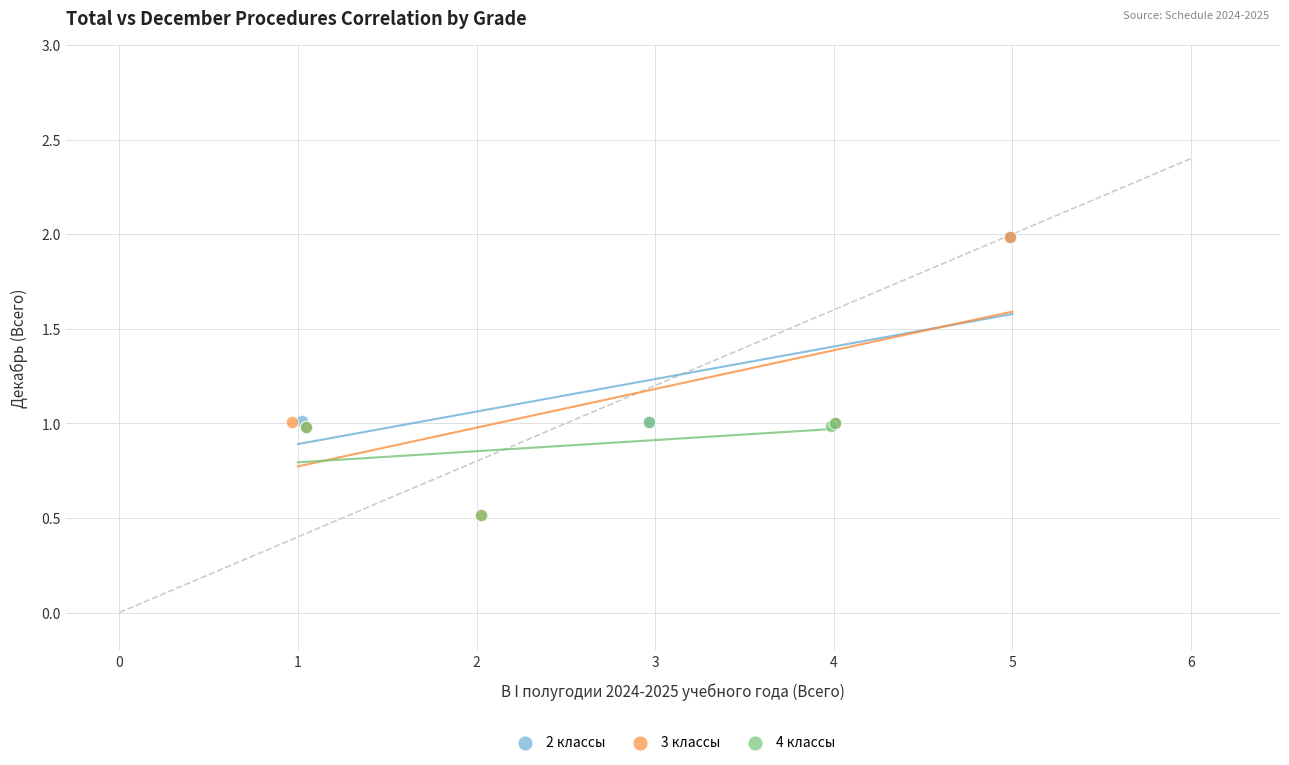

Which series has the widest spread of Y values?

3 классы